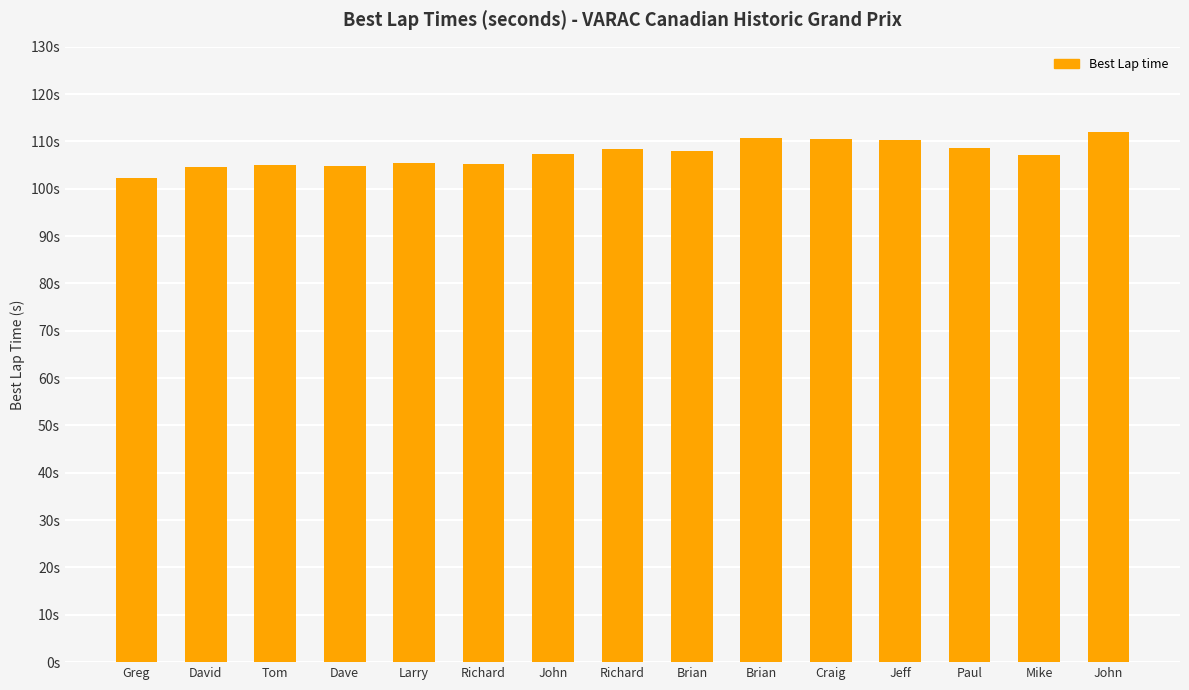

Does the chart contain any negative values?

No